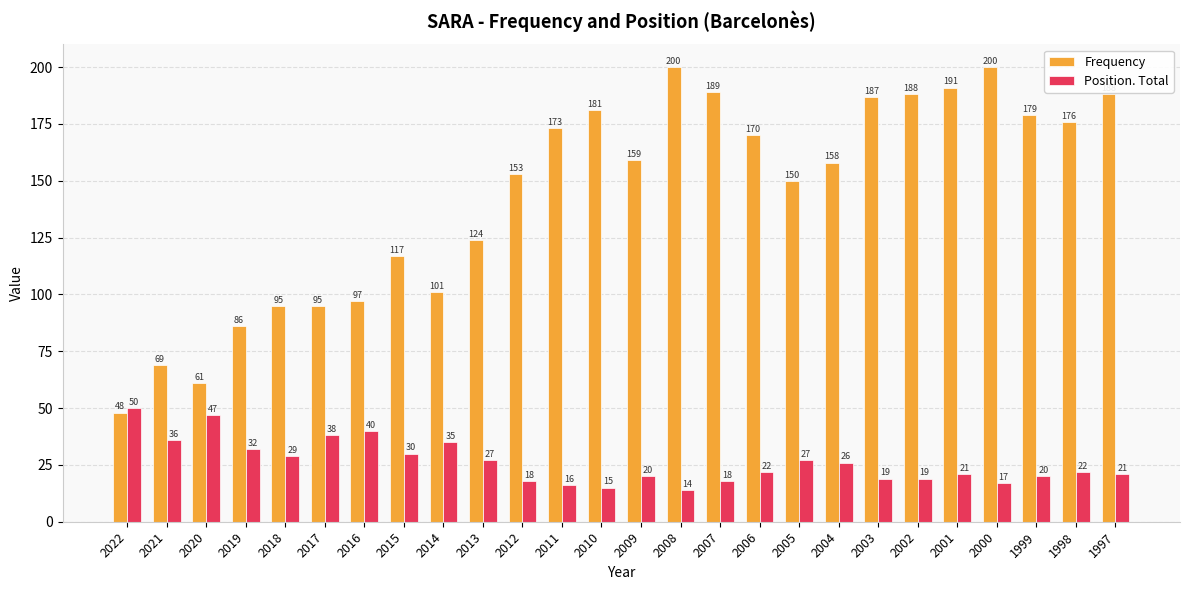

At which label does Frequency first exceed 159?

2011